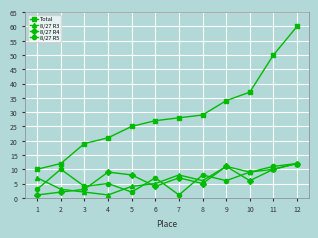

Which series has the largest total across all categories?

Total